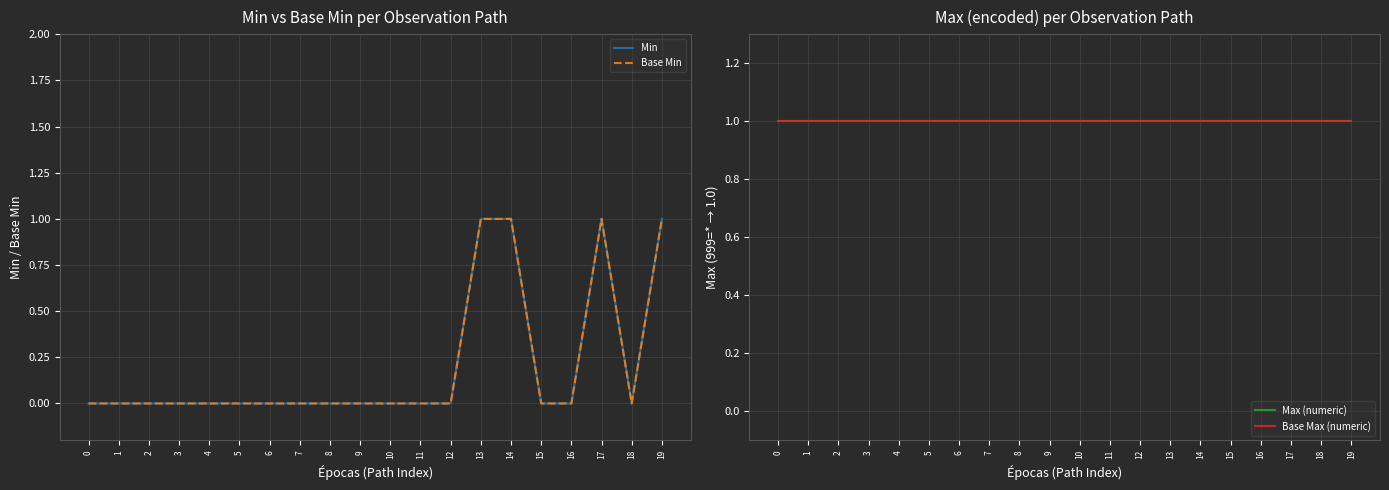

What is the value of the Base Max (numeric) point at the 14th from the left?

1